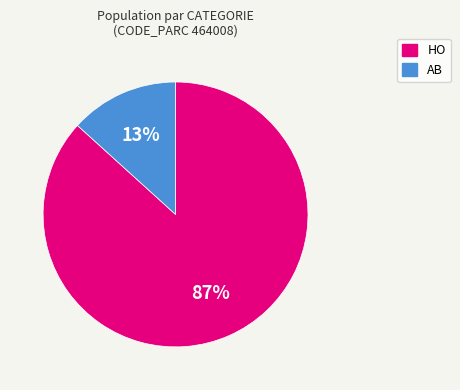

What is the smallest slice in the pie chart?

AB